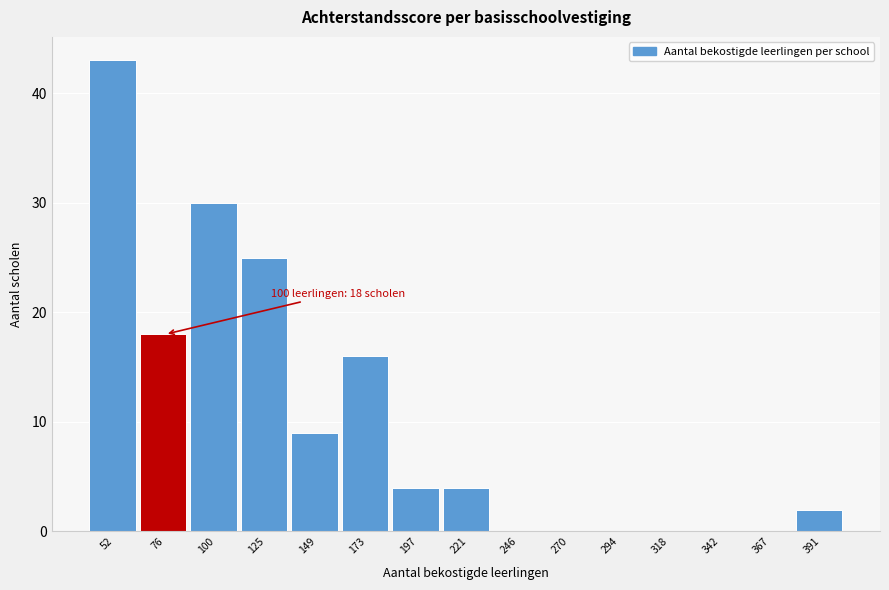

Reading right to left, what are all the values shown in this chart?

391=2	367=0	342=0	318=0	294=0	270=0	246=0	221=4	197=4	173=16	149=9	125=25	100=30	76=18	52=43